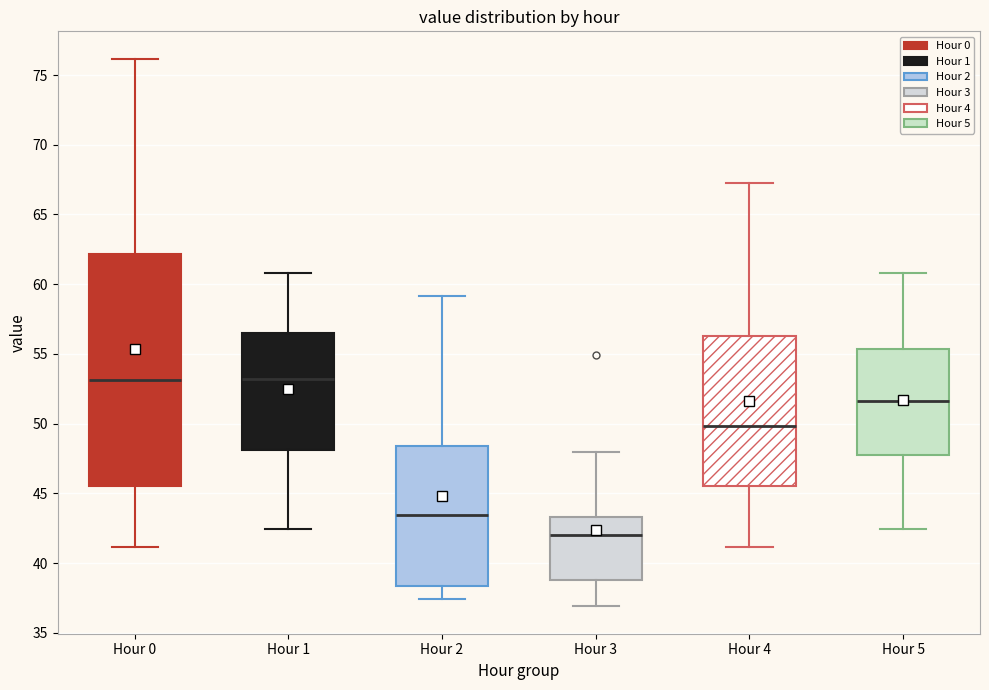

Comparing the boxes themselves (not the whiskers), which one is the tallest?

Hour 0